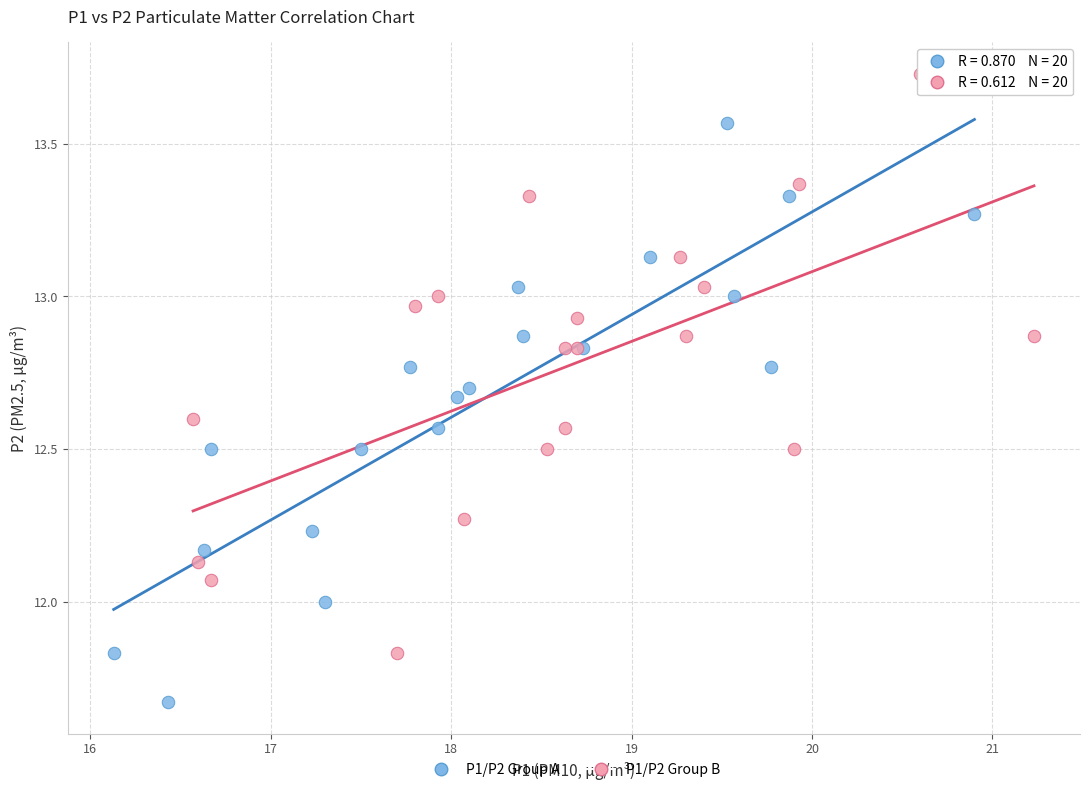

Which series reaches the minimum Y coordinate?

P1/P2 Group A